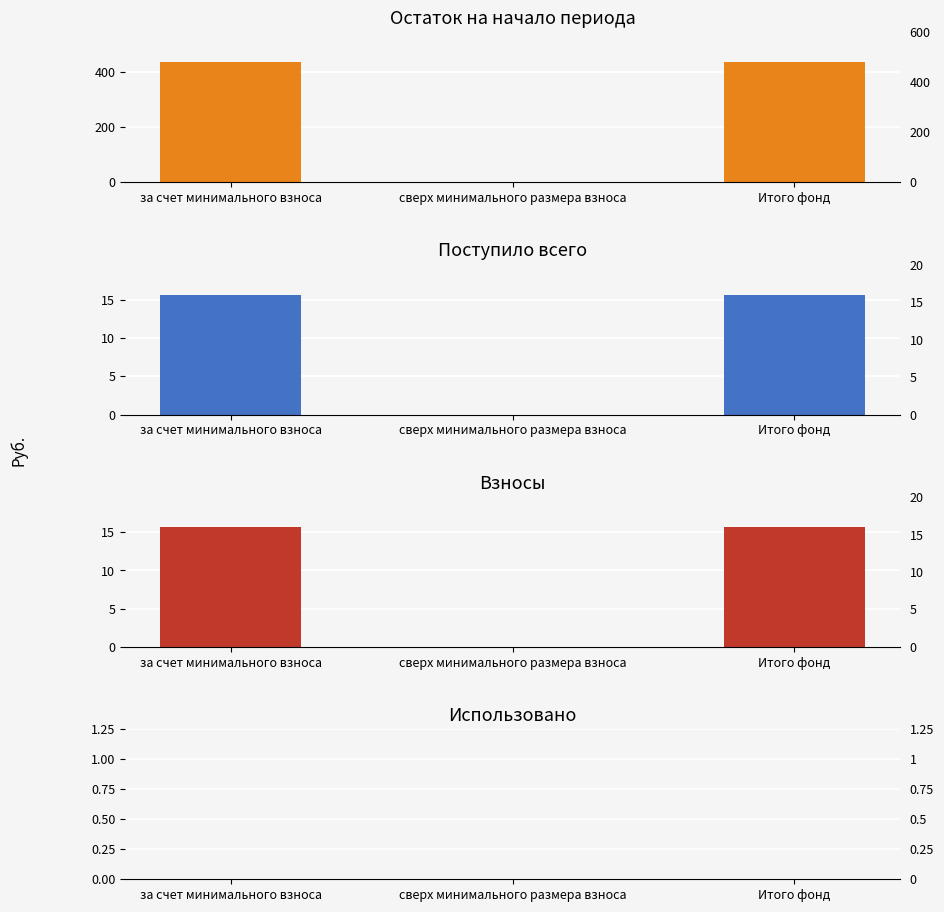

Reading left to right, extract all data points from this chart.

Остаток на начало периода: 435.5	0.0	435.5
Поступило всего: 15.7	0.0	15.7
Взносы: 15.7	0.0	15.7
Использовано: 0.0	0.0	0.0